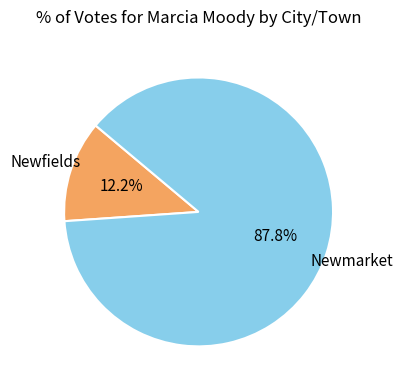

Does any single category account for the majority?

Yes